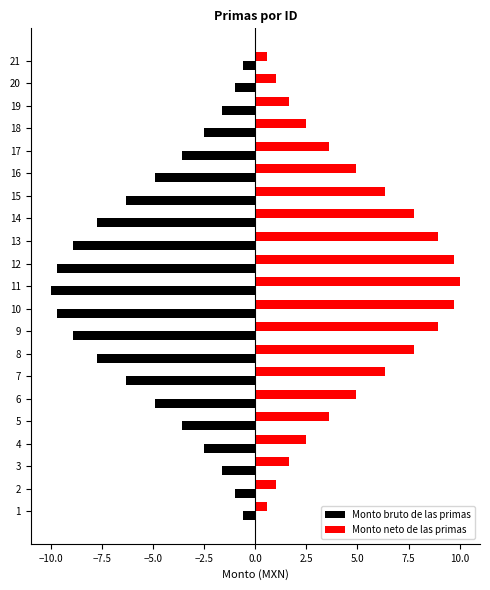

List the series in order of their peak value, lowest first.

Monto bruto de las primas, Monto neto de las primas